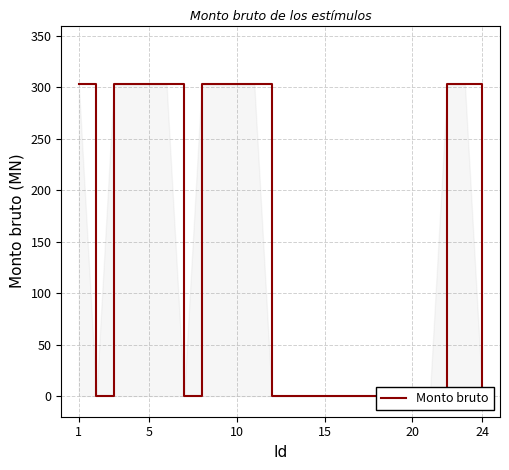

Is it true that the value at 6 is -168?

False